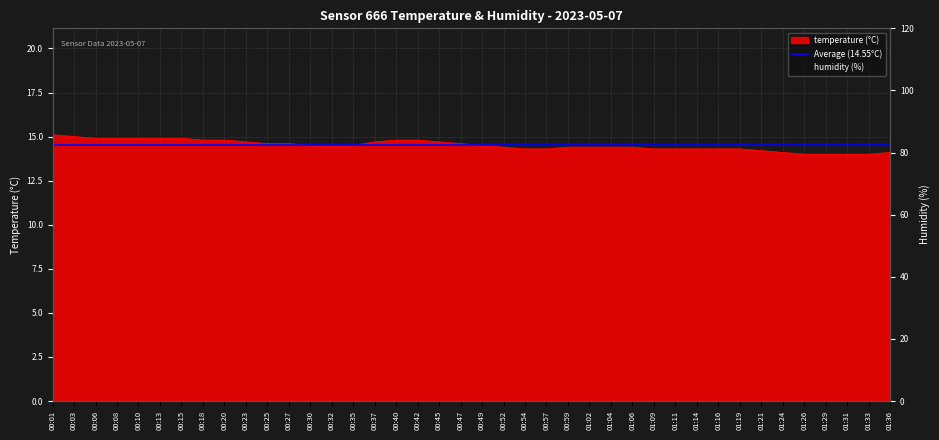

Which category has the lowest value across all series?

01:26